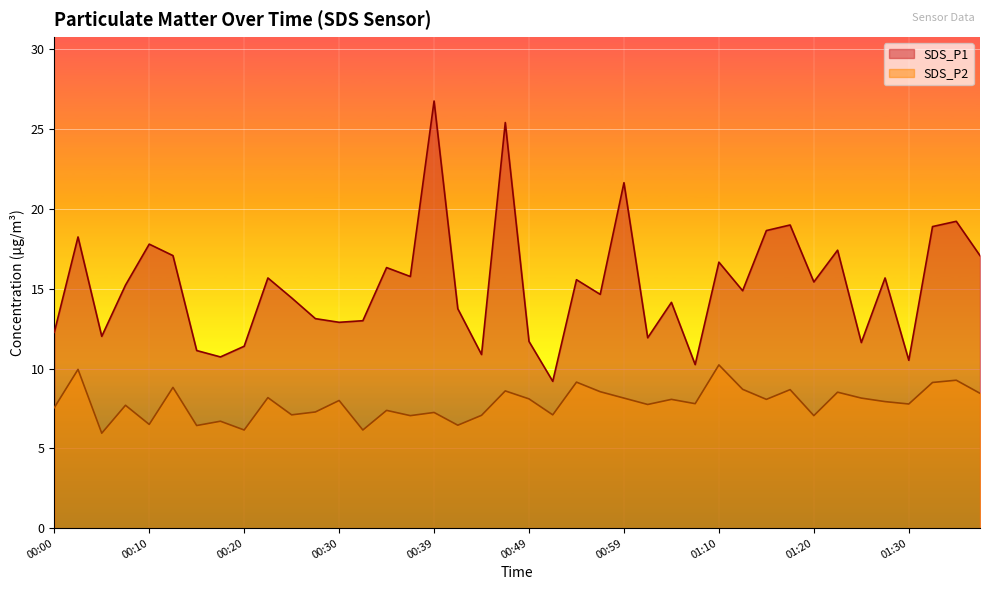

Reading left to right, list all the values displayed in this chart.

SDS_P1: 12.3	18.2	12.0	15.2	17.8	17.1	11.1	10.7	11.4	15.7	14.4	13.1	12.9	13.0	16.3	15.8	26.8	13.8	10.9	25.4	11.7	9.2	15.6	14.7	21.6	11.9	14.2	10.2	16.7	14.9	18.6	19.0	15.4	17.4	11.6	15.7	10.5	18.9	19.2	17.1
SDS_P2: 7.5	9.9	6.0	7.7	6.5	8.8	6.4	6.7	6.2	8.2	7.1	7.3	8.0	6.2	7.4	7.0	7.2	6.5	7.1	8.6	8.1	7.1	9.2	8.6	8.2	7.8	8.1	7.8	10.2	8.7	8.1	8.7	7.0	8.5	8.2	7.9	7.8	9.1	9.3	8.4